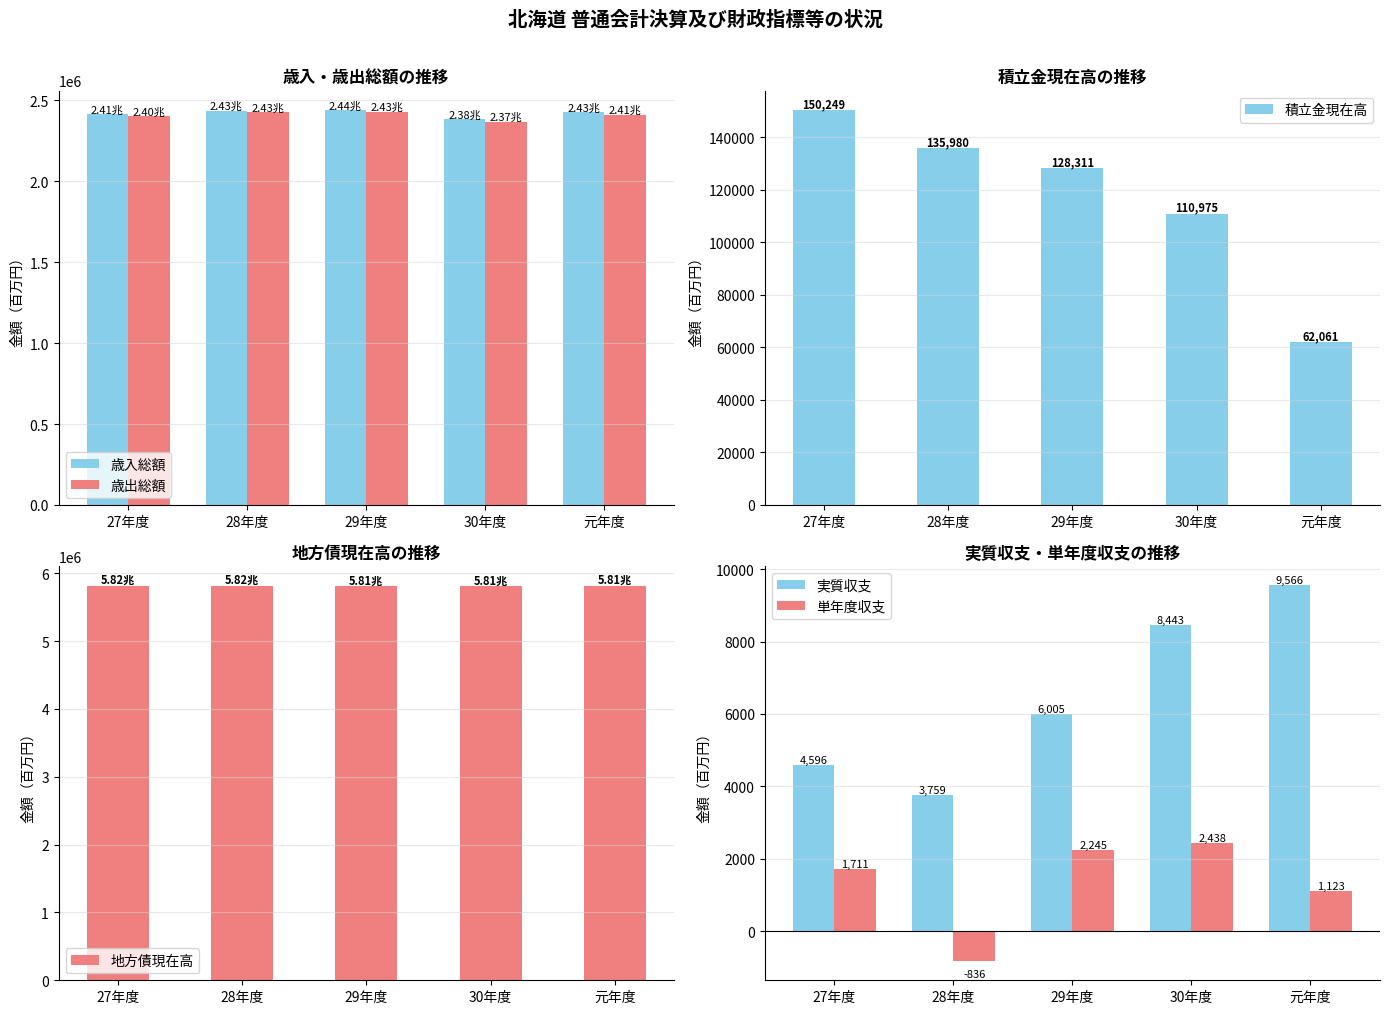

What position from the left is 28年度?

2